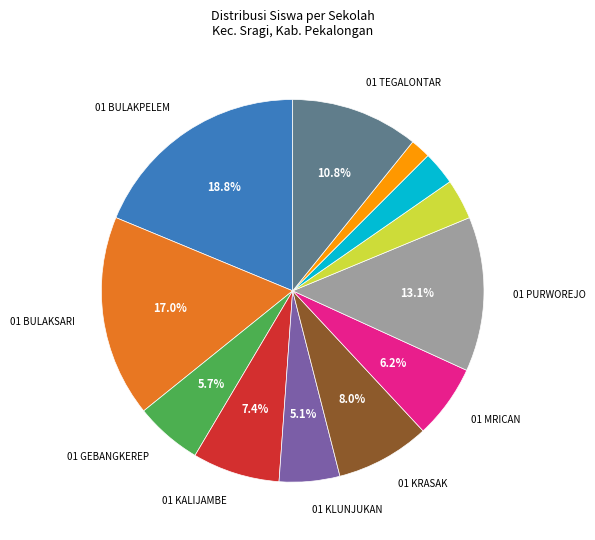

Does any single category account for the majority?

No